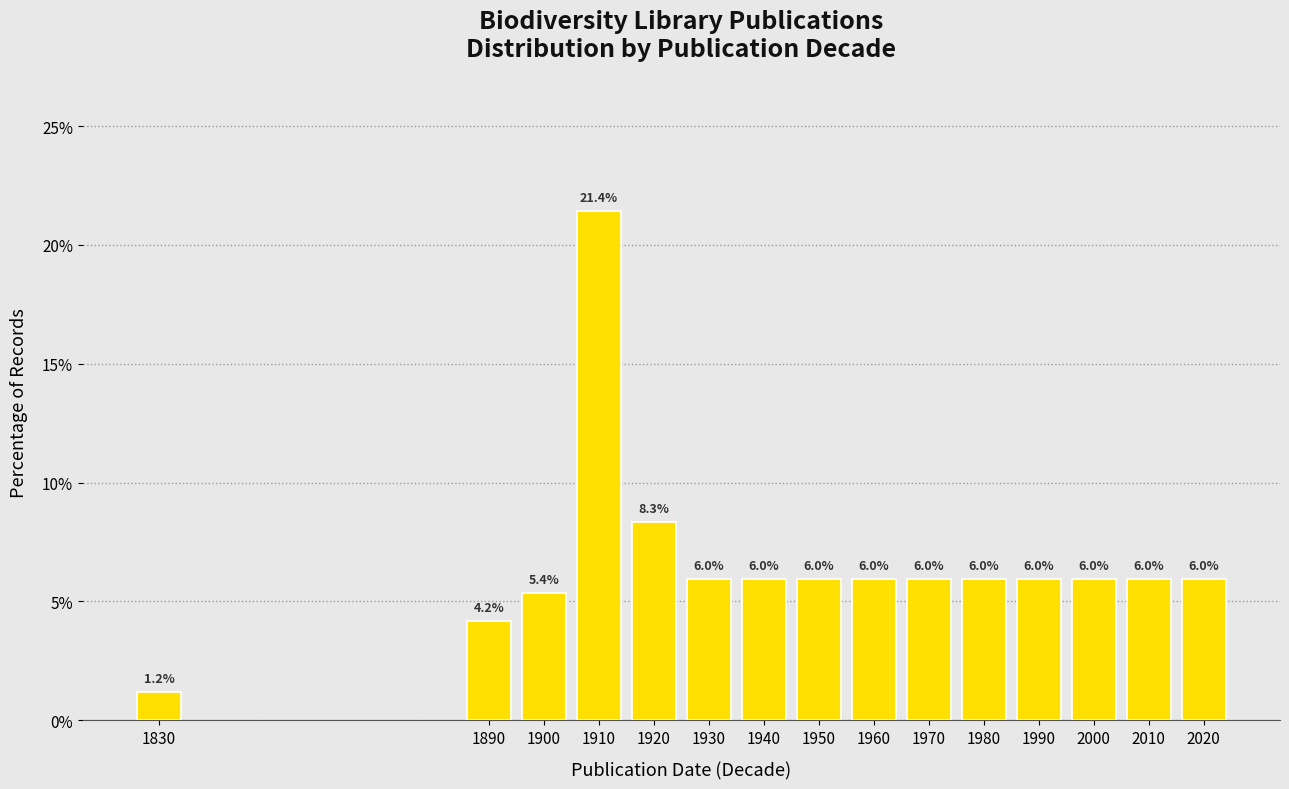

Reading right to left, extract all data points from this chart.

6.0	6.0	6.0	6.0	6.0	6.0	6.0	6.0	6.0	6.0	8.3	21.4	5.4	4.2	1.2